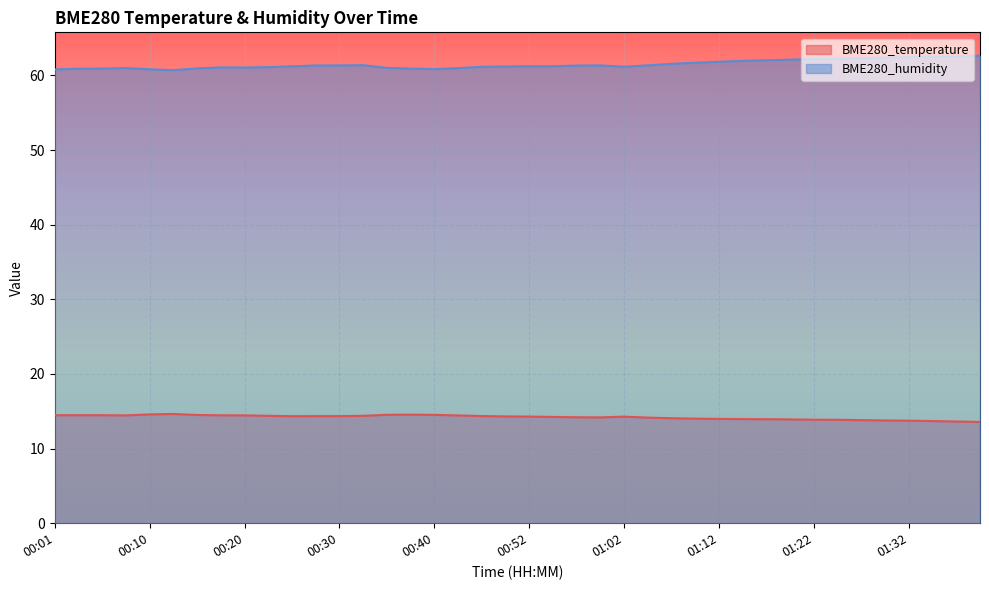

What is the difference between the maximum and minimum values in the BME280_humidity series?

1.9